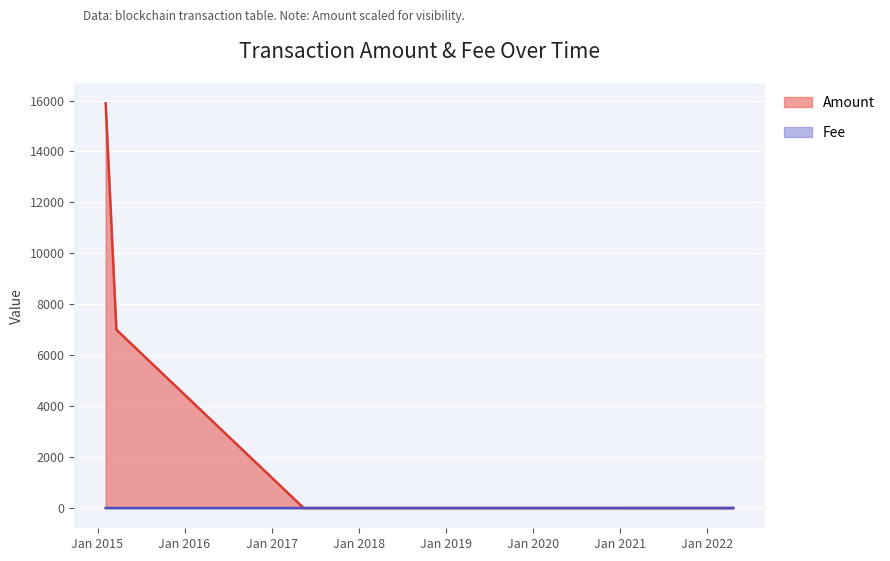

How many positive values does the Amount series have?

3